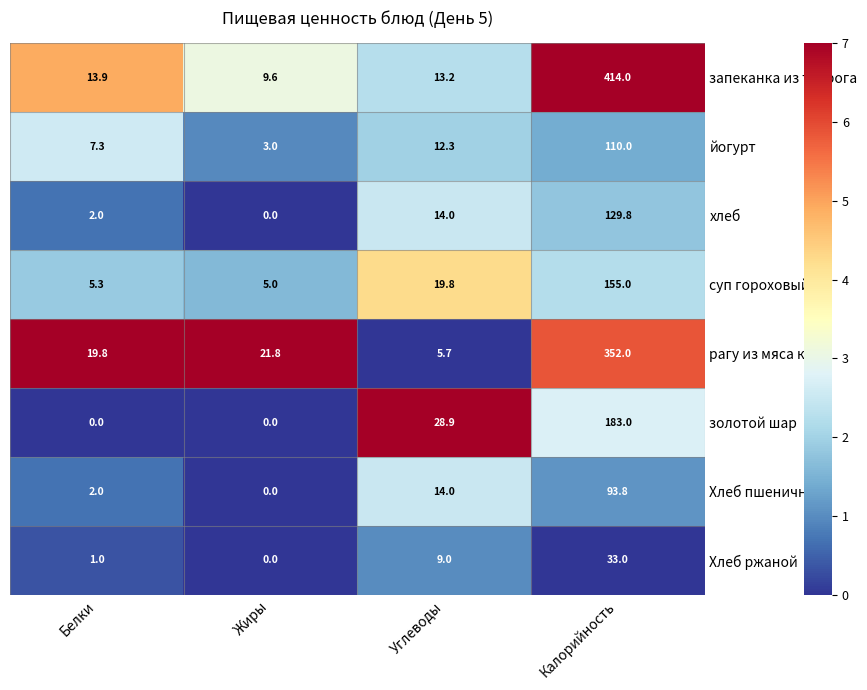

Which series has the widest spread of values?

запеканка из творога